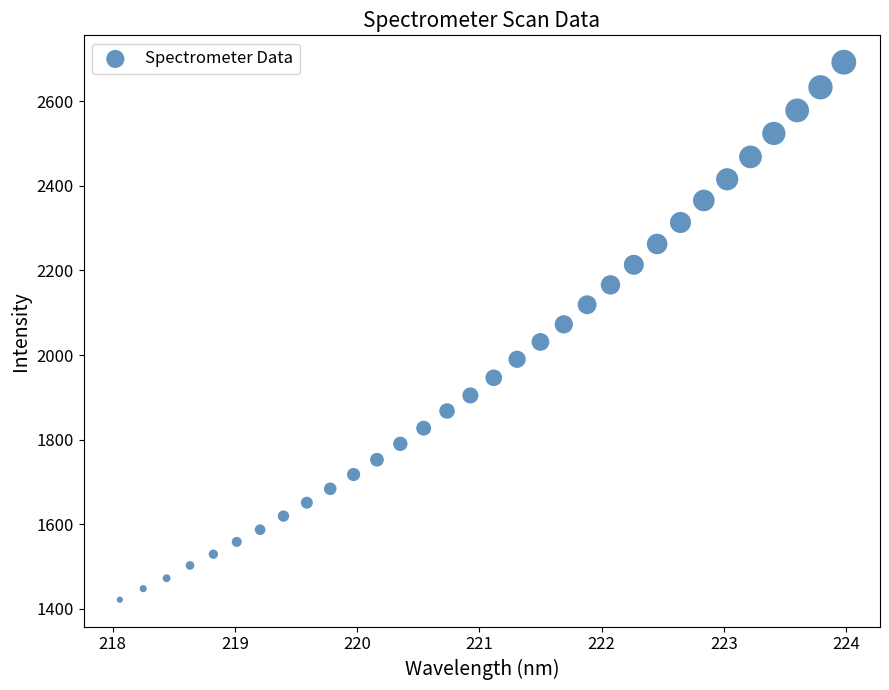

What is the range of X values (max minus min)?

5.9